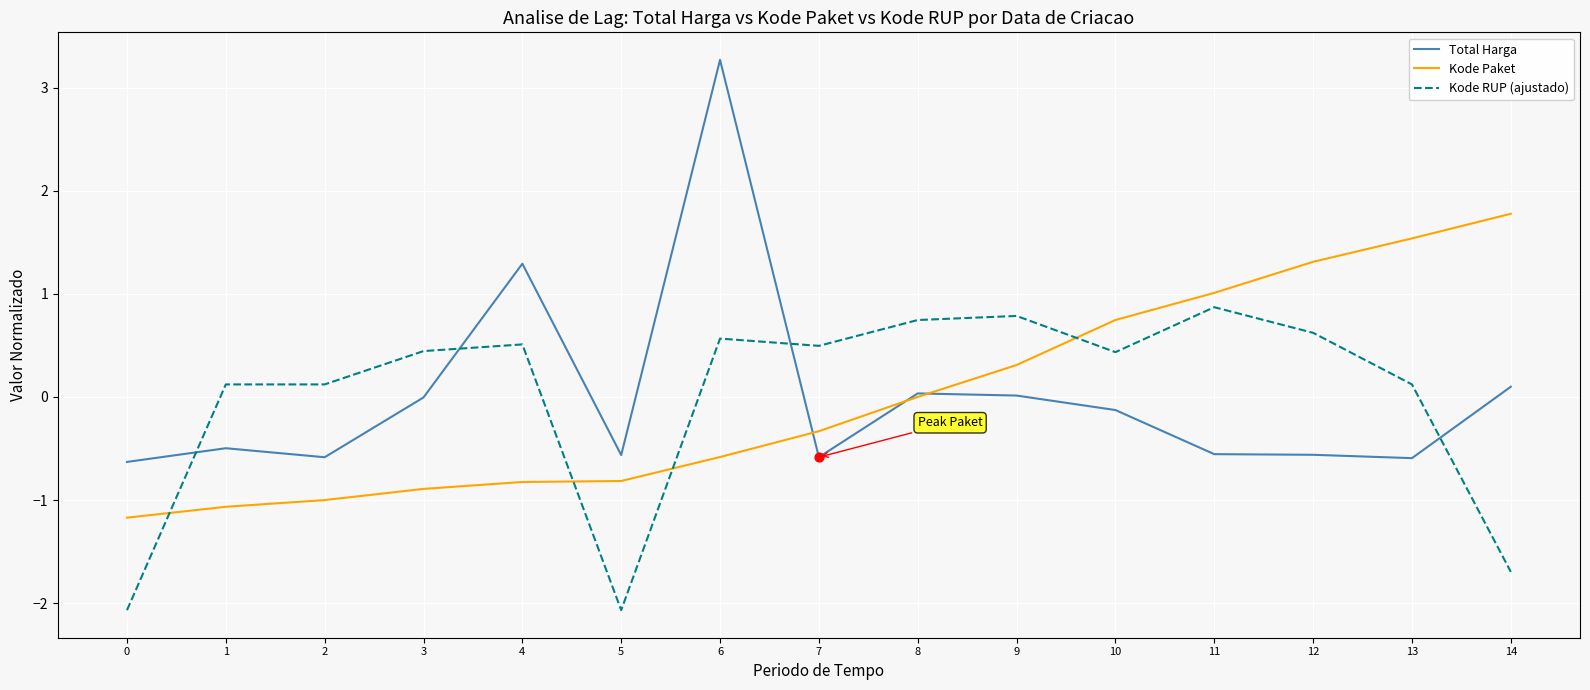

Which series has the largest range (max minus min)?

Total Harga